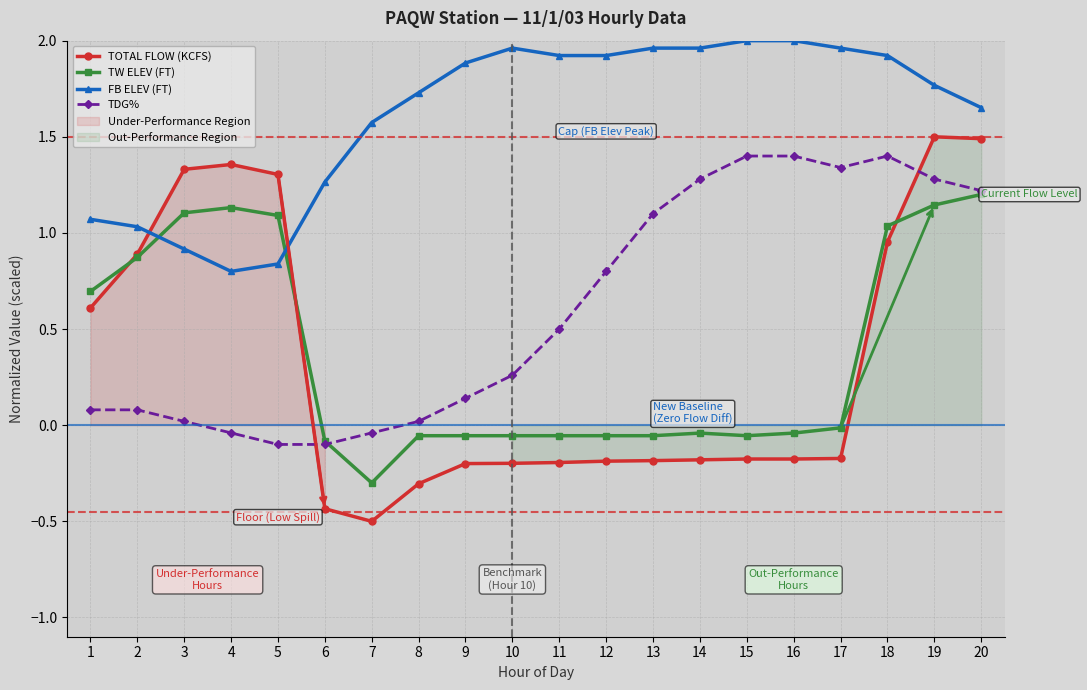

How many interior local peaks does the TDG% series have?

1